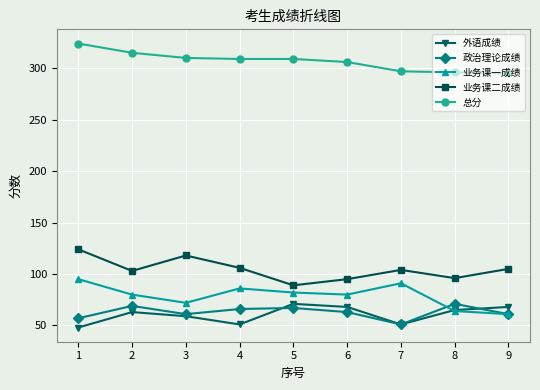

What is the sum of the 业务课一成绩 values at 5 and 7?

173